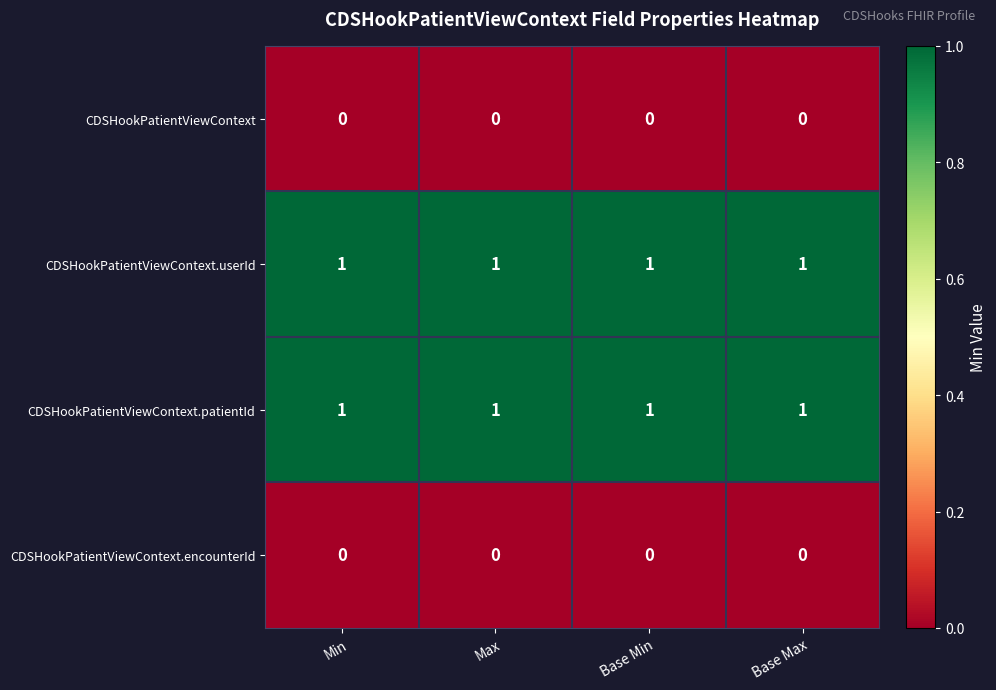

The CDSHookPatientViewContext.userId series shows 0 at Min. True or false?

False